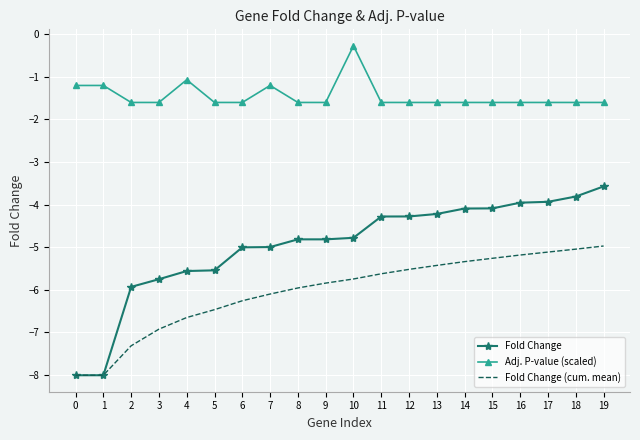

Is the value of Fold Change at 17 greater than the value of Adj. P-value (scaled) at 3?

No